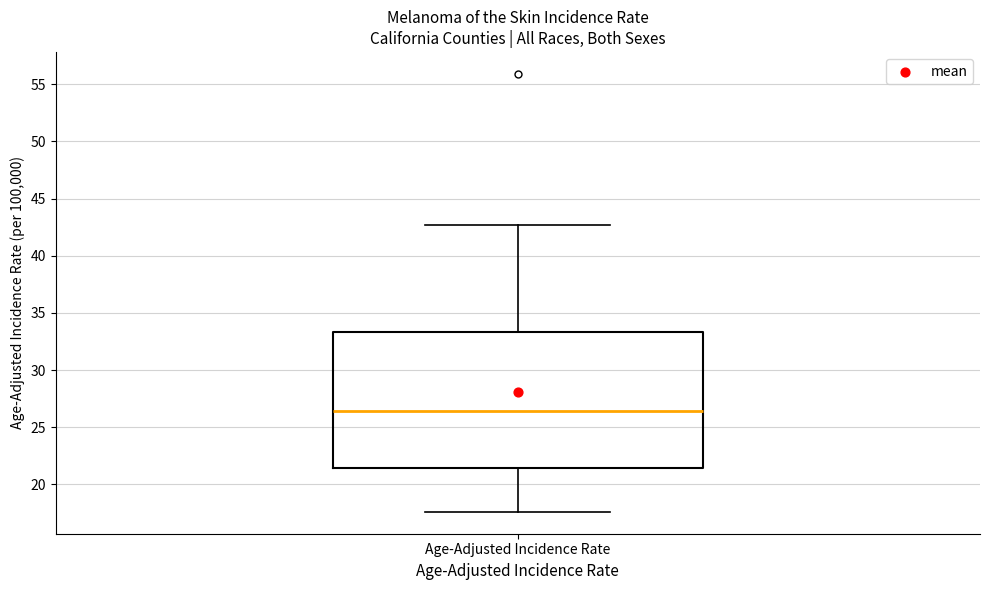

Read this box plot against the y-axis: the position of the median line, the range covered by the box, and the ends of both whiskers. The values are not printed on the chart, so give them approximately, as read against the axis.

median 26.5, box 21.5 to 33.5, whiskers 17.5 to 42.5